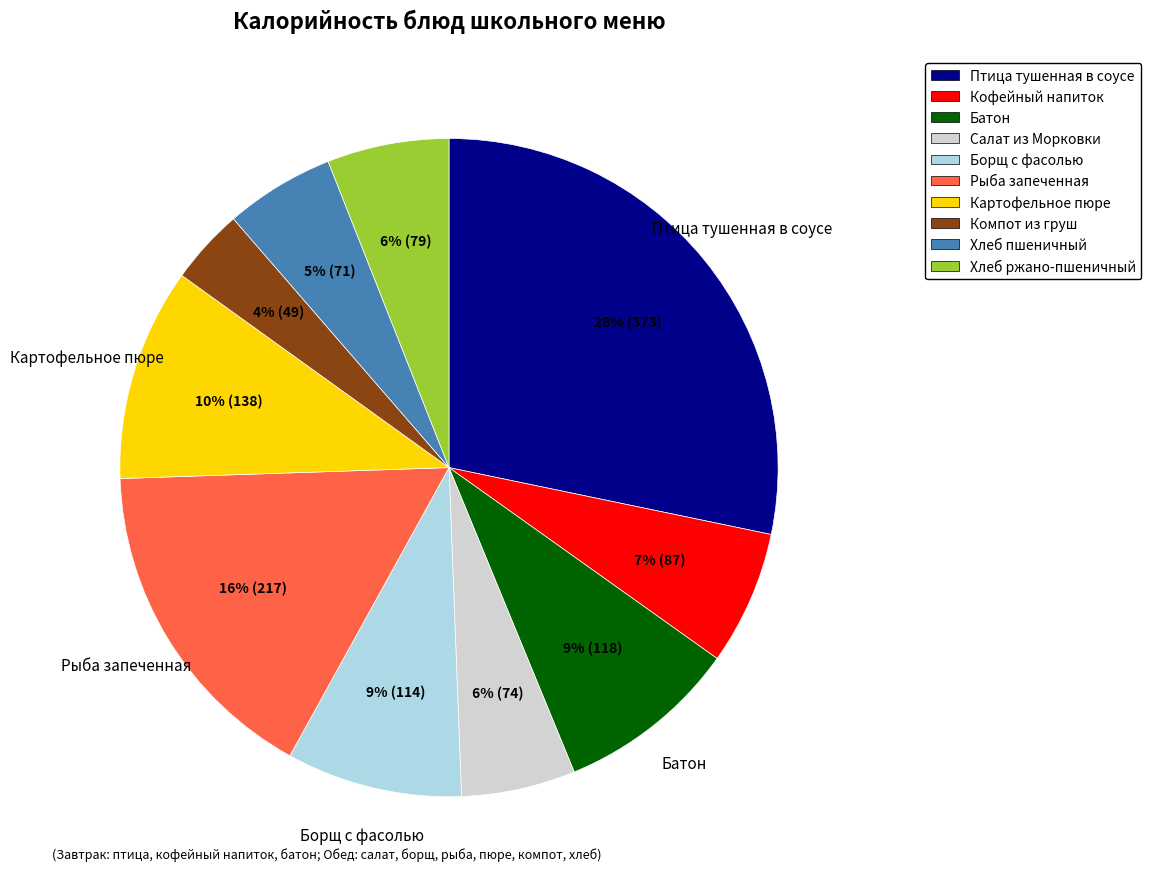

True or false: Батон accounts for 1% of the total.

False